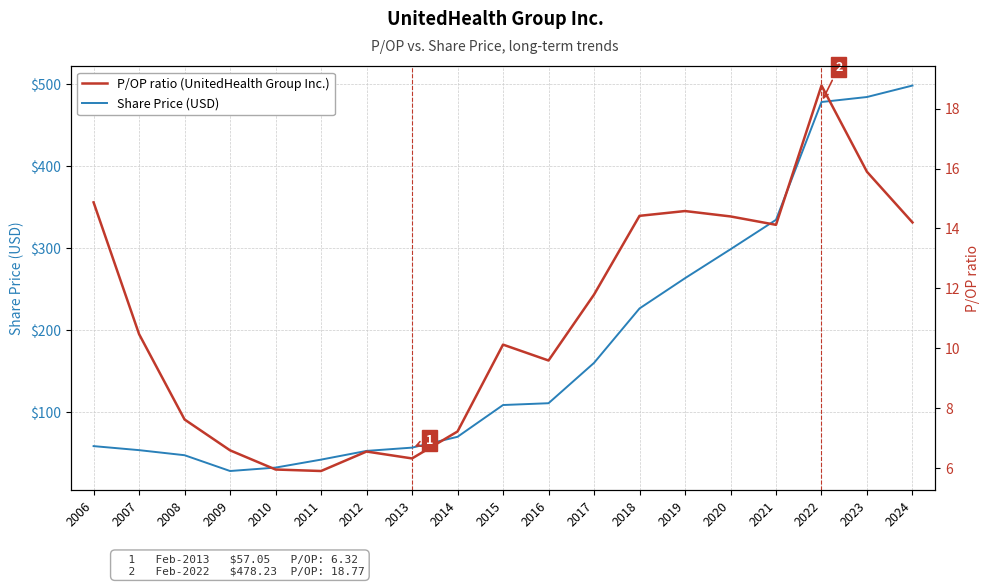

At 2016, list the series in order from largest to smallest.

Share Price (USD), P/OP ratio